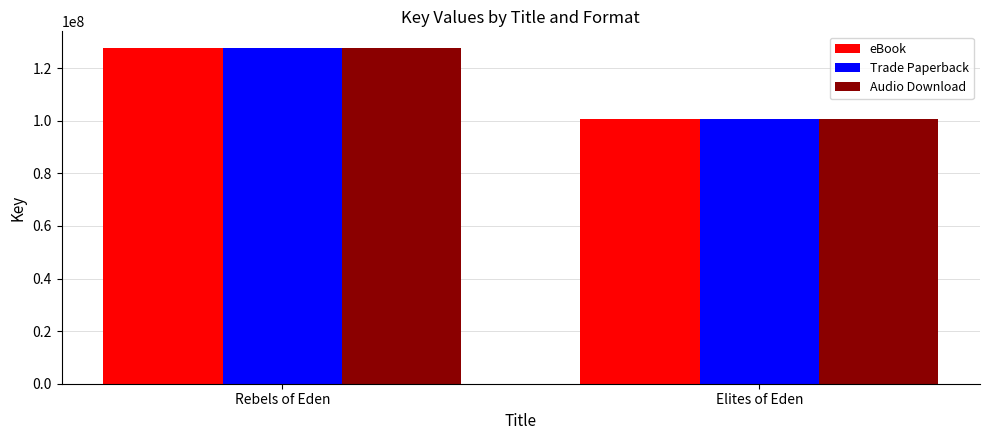

Reading right to left, what are all the values shown in this chart?

eBook: 100512588	127660754
Trade Paperback: 100512588	127660754
Audio Download: 100512588	127660754